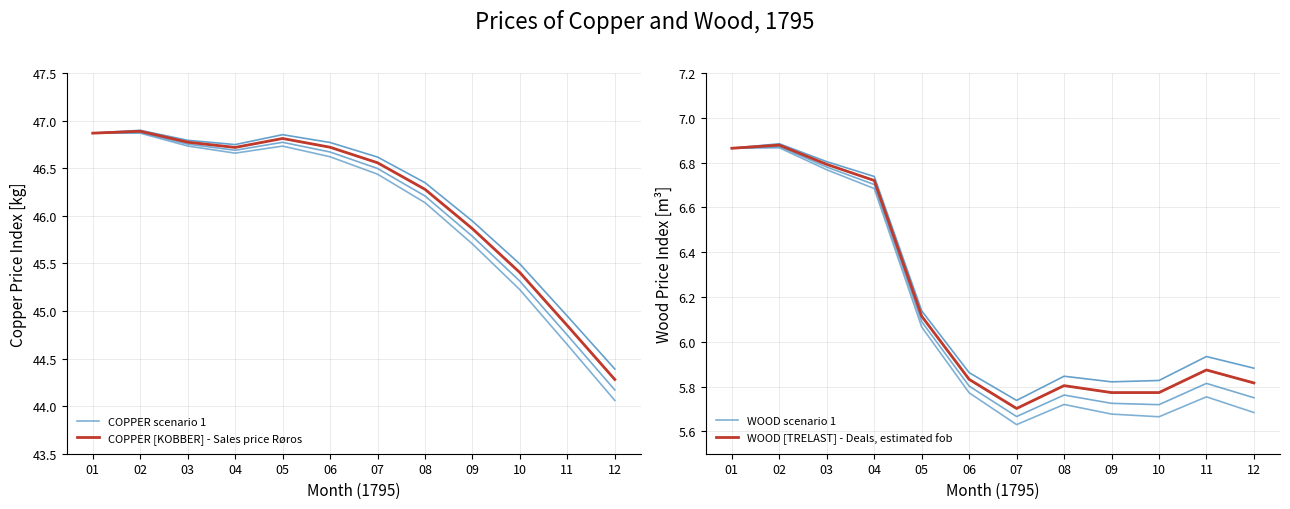

Which series has the largest range (max minus min)?

COPPER scenario 1